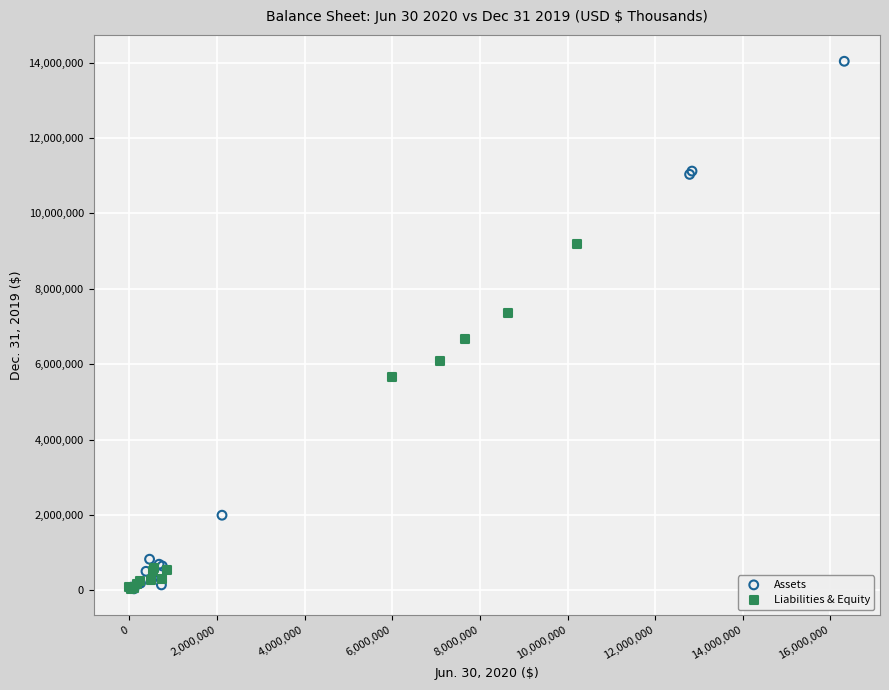

Which series has the largest Y range (max minus min)?

Assets